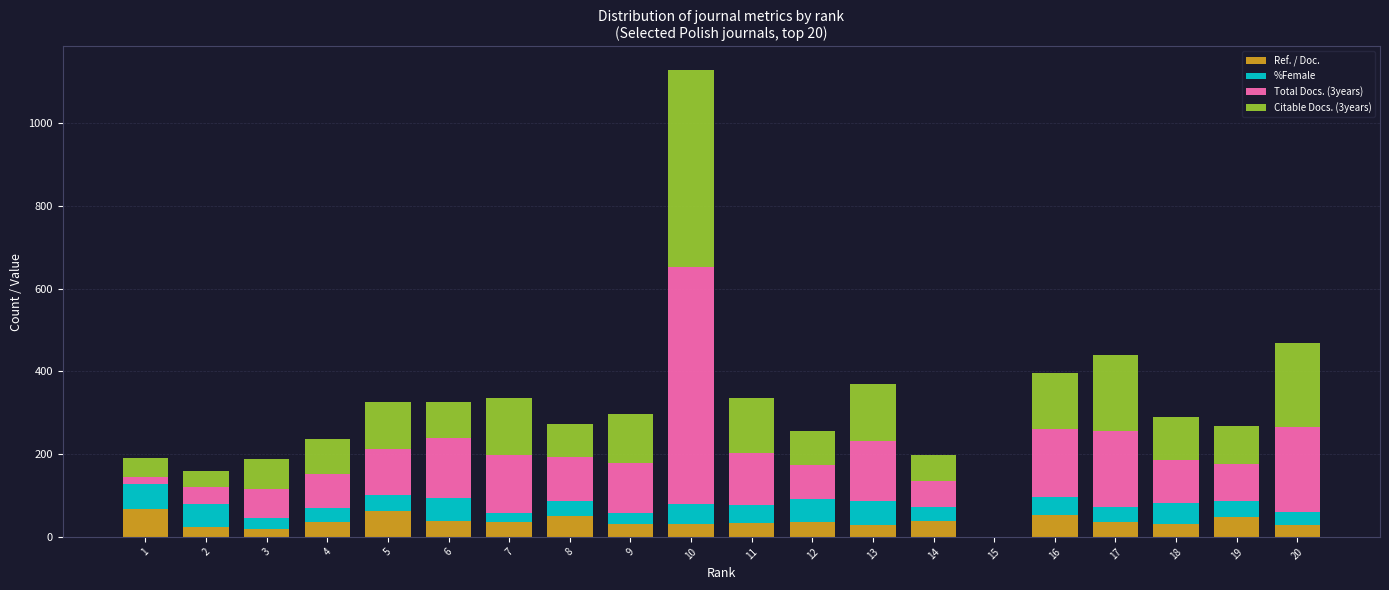

What is the total value across all series at 9?

297.8